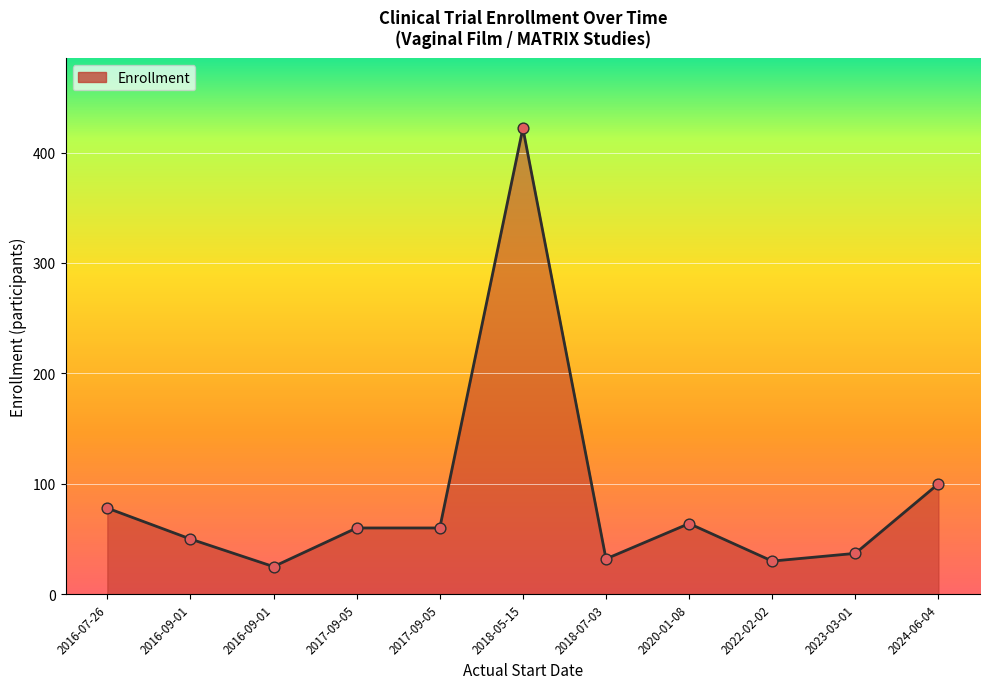

What is the ratio of the value at 2018-05-15 to the value at 2016-09-01?

16.9